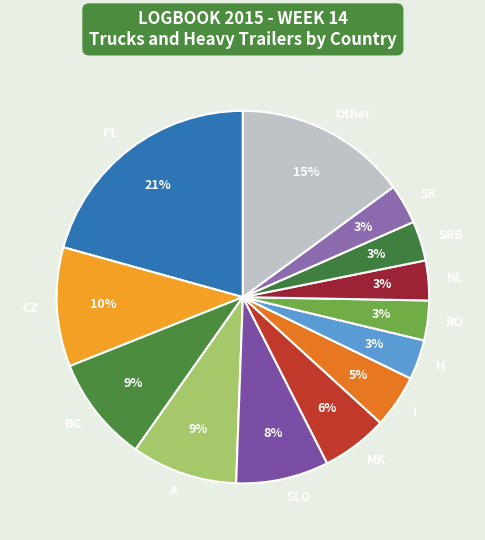

To the nearest percent, what is the difference between the NL and SLO slice percentages?

5%